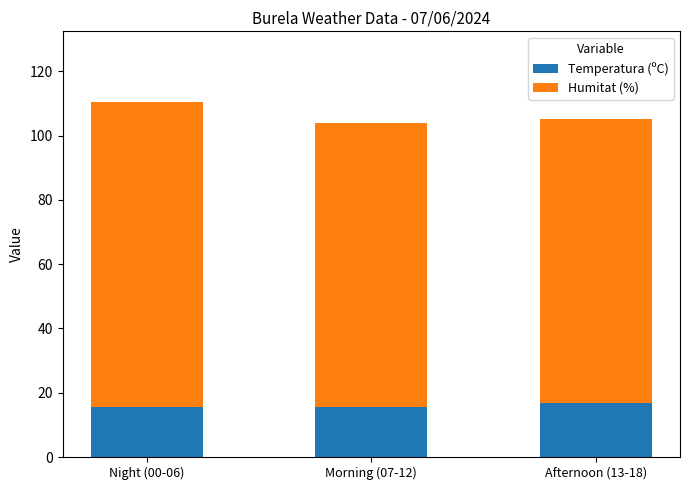

The Temperatura (ºC) series shows 15.6 at Morning (07-12). True or false?

True